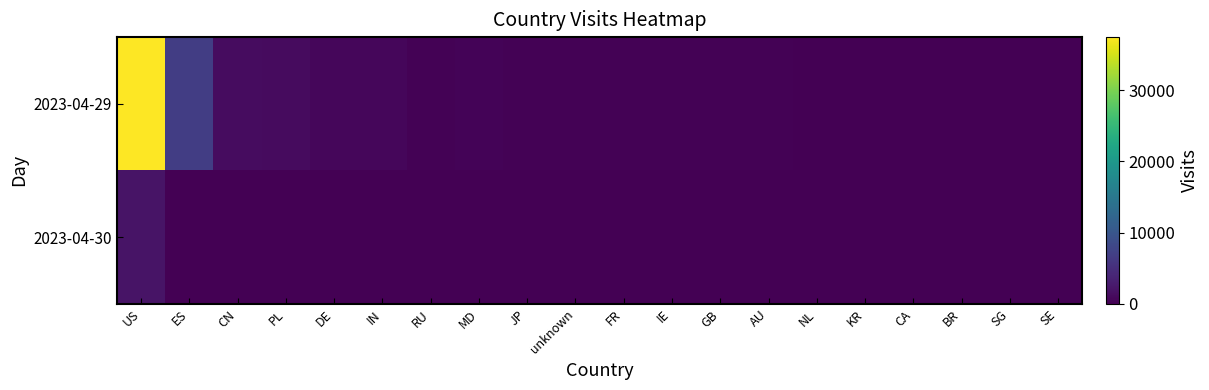

How many categories are shown in the chart?

20